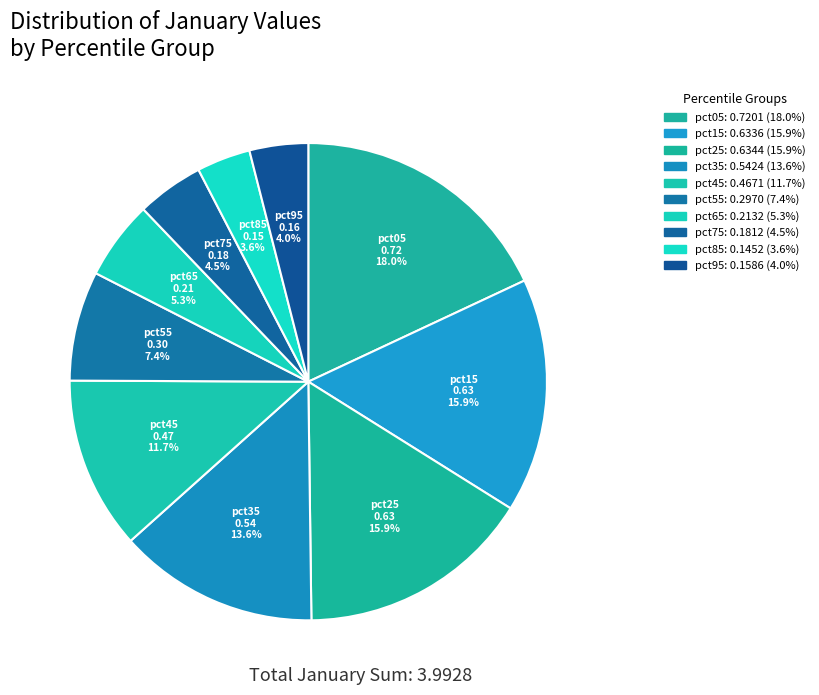

Does any single category account for the majority?

No